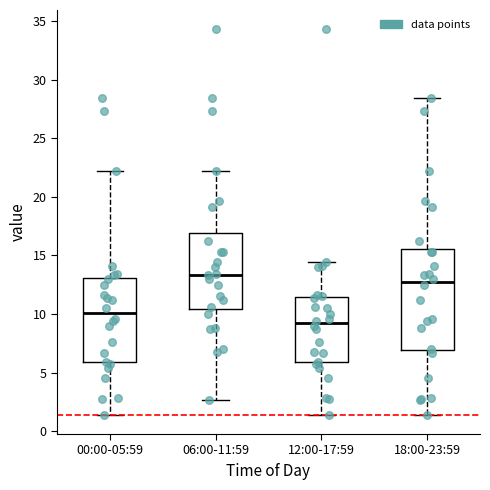

Where does the lower whisker of the box for 12:00-17:59 end on the y-axis? The values are not printed on the chart, so give them approximately, as read against the axis.

1.5